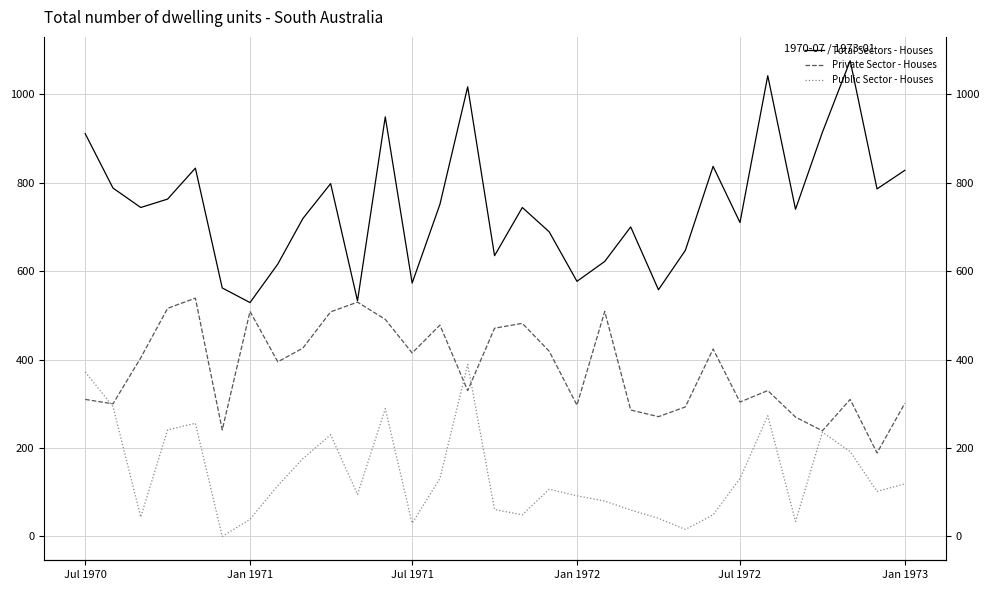

How many times do Private Sector - Houses and Public Sector - Houses cross each other?

3